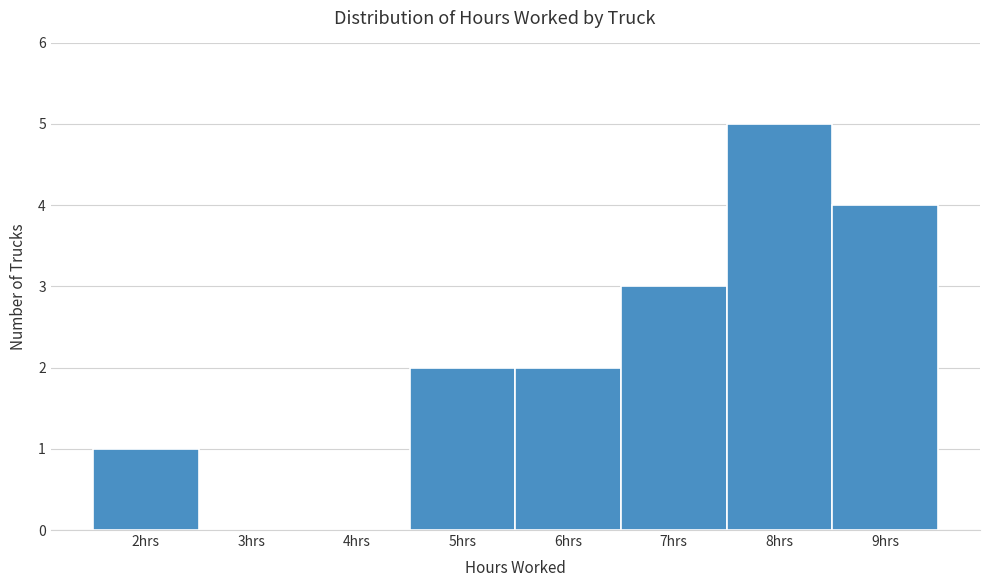

Reading left to right, transcribe this chart: for each bar, give the range it covers on the x-axis and its height. The values are not printed on the chart, so give them approximately, as read against the axis.

1.5 to 2.5: 1
2.5 to 3.5: 0
3.5 to 4.5: 0
4.5 to 5.5: 2
5.5 to 6.5: 2
6.5 to 7.5: 3
7.5 to 8.5: 5
8.5 to 9.5: 4